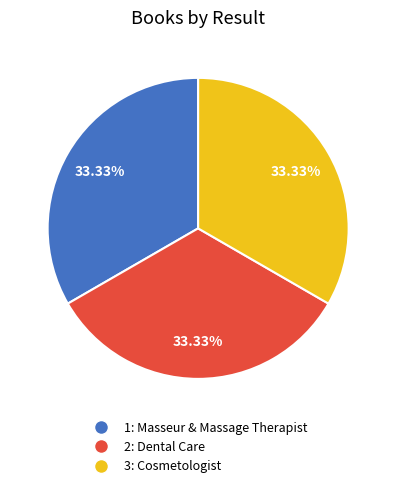

Does any single category account for the majority?

No